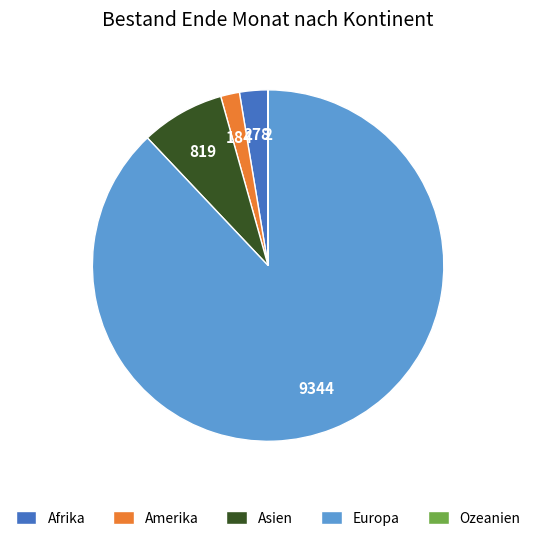

Which category accounts for the majority?

Europa